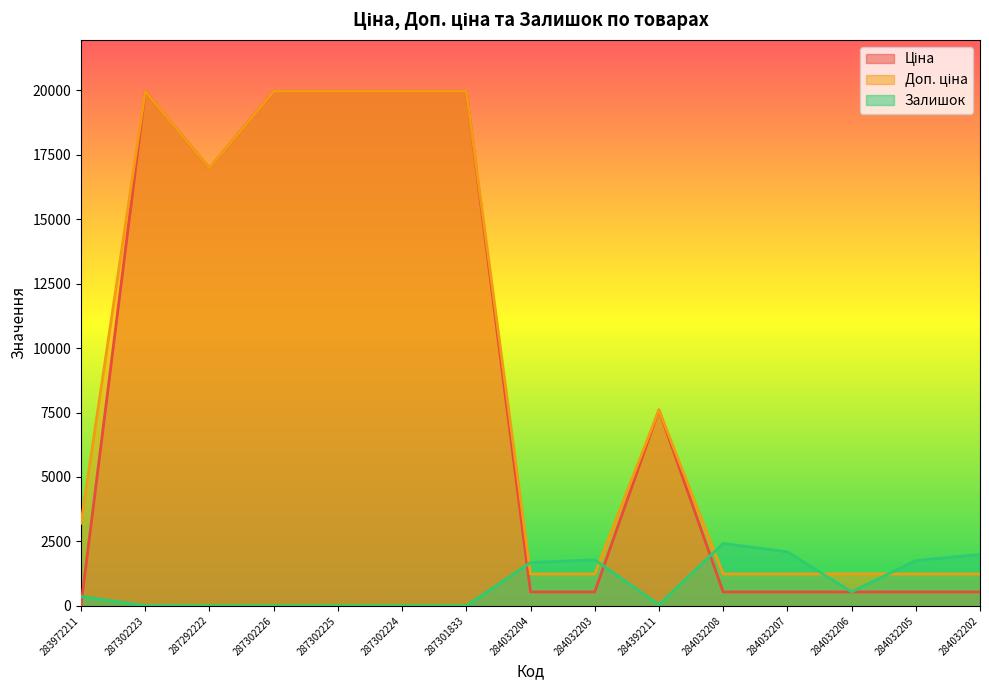

Between 287302226 and 284392211, which series saw the biggest shift?

Ціна